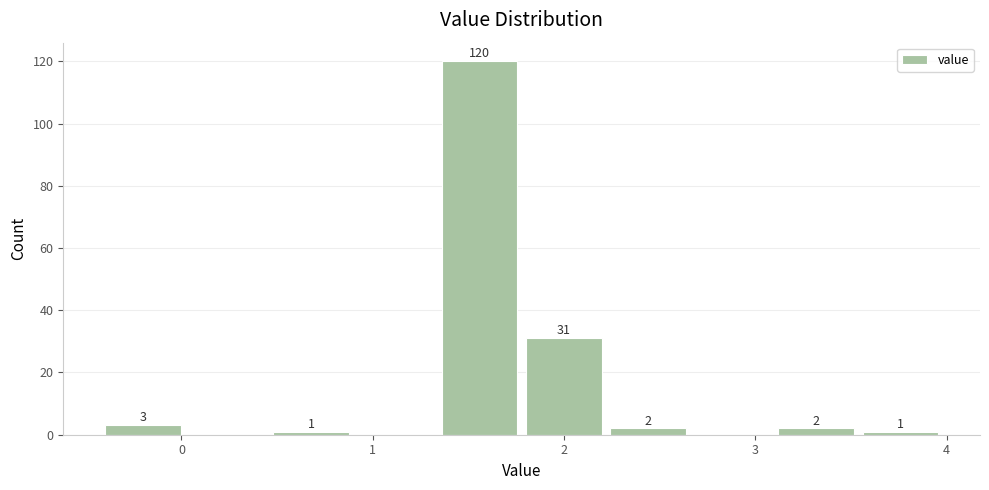

Over which range of the x-axis is the bar tallest?

1.36 to 1.80